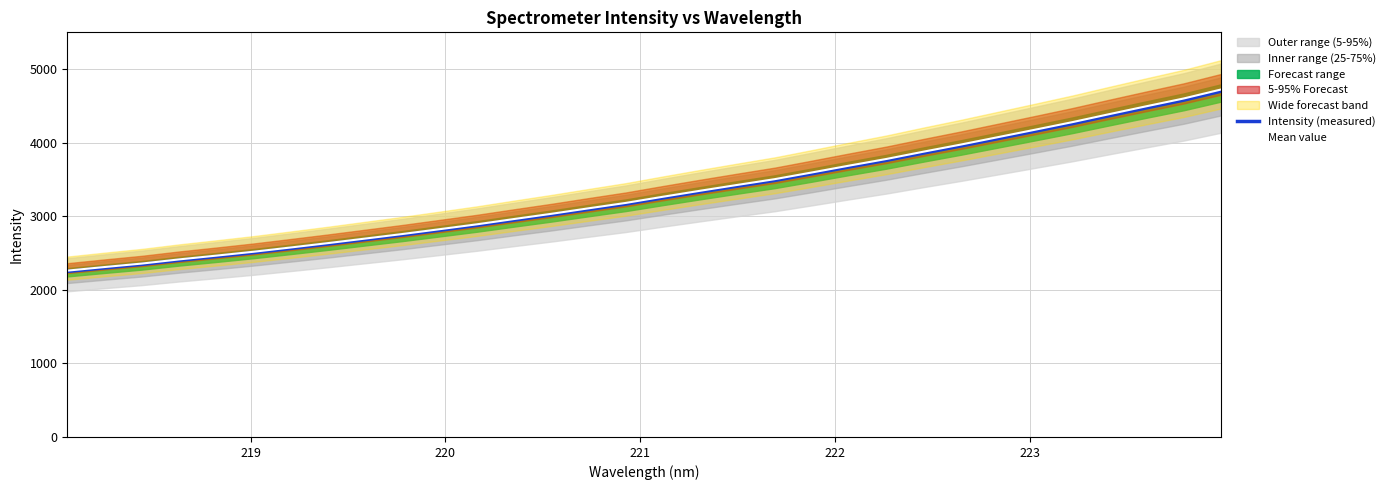

True or false: Mean value and Intensity (measured) cross at least once.

False